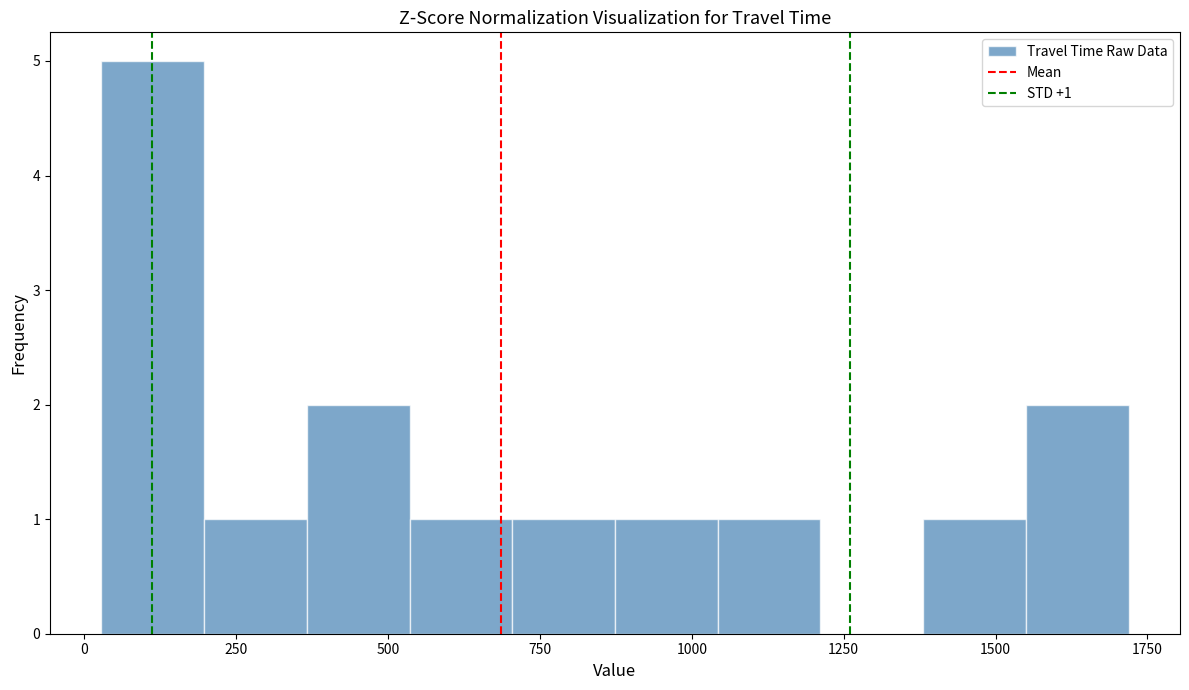

Around what value on the x-axis is the tallest bar? Give the approximate position of its centre, as read against the axis.

100